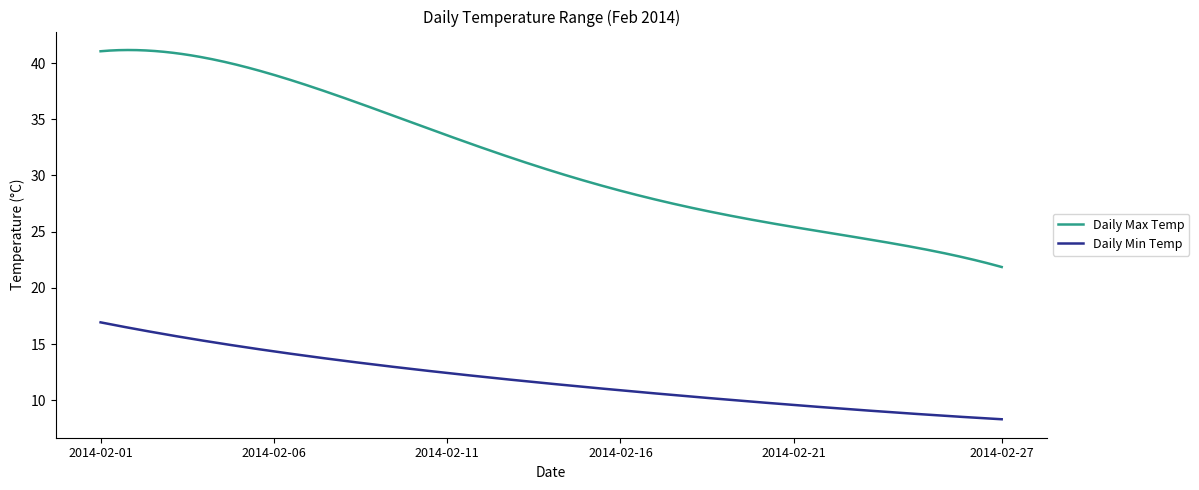

Count the number of data series in this chart.

2